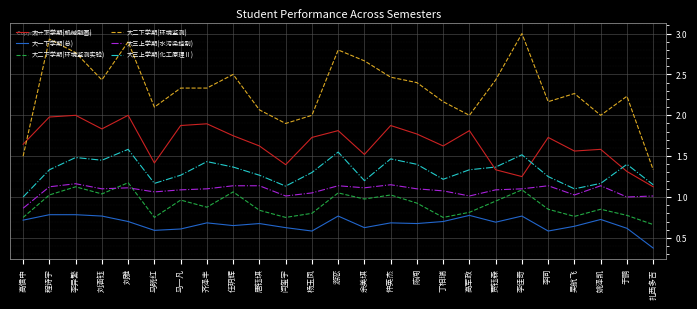

Between 李异繁 and 李同, which series saw the biggest shift?

大二下学期(环境监测)